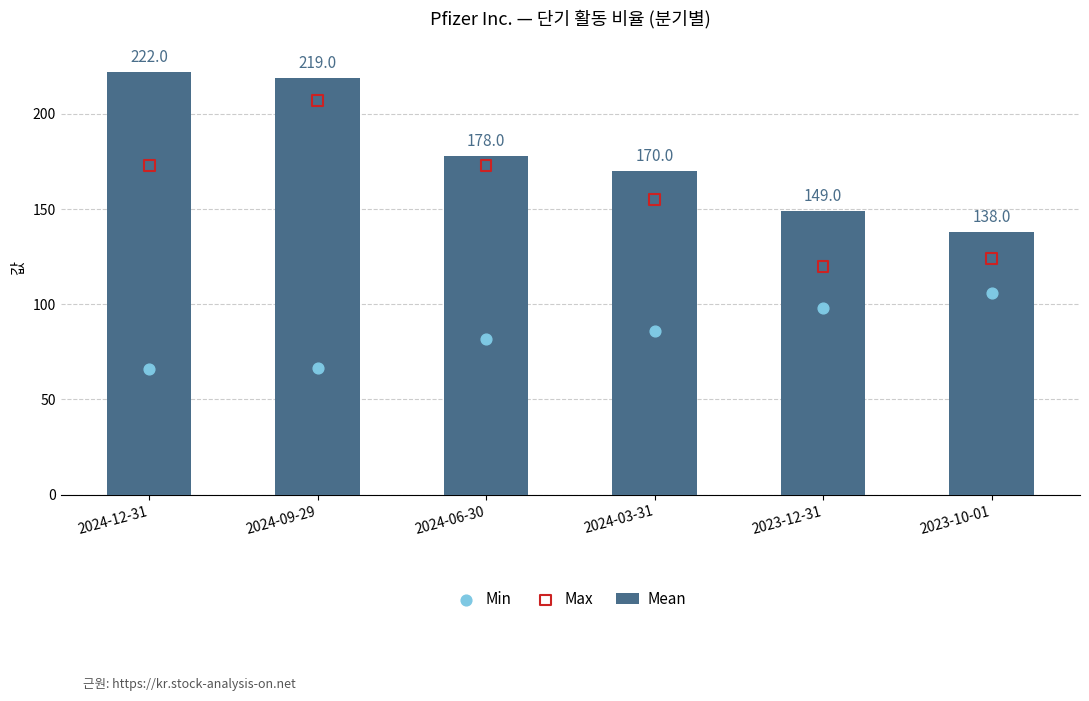

Which series has the largest total across all categories?

Mean